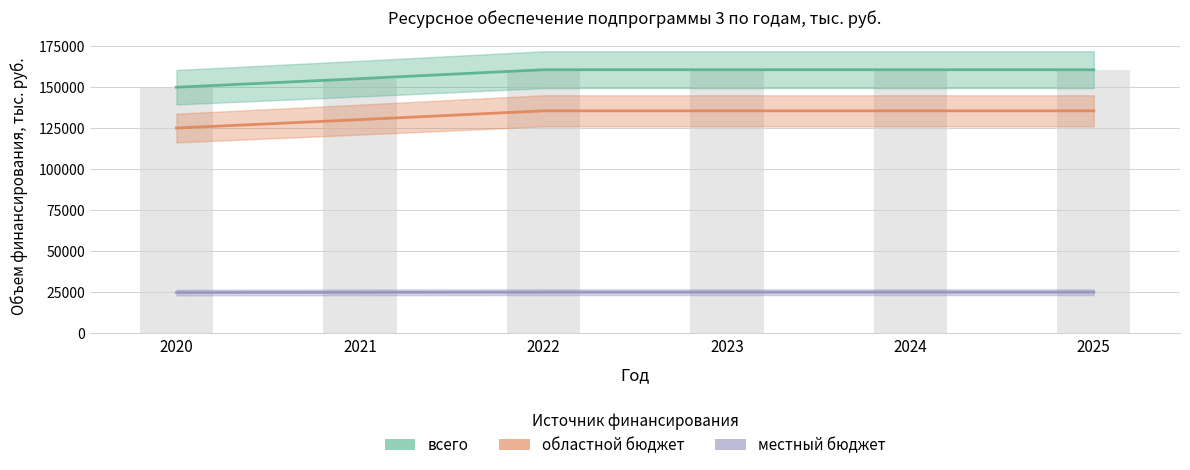

What is the maximum value for местный бюджет?

25081.3